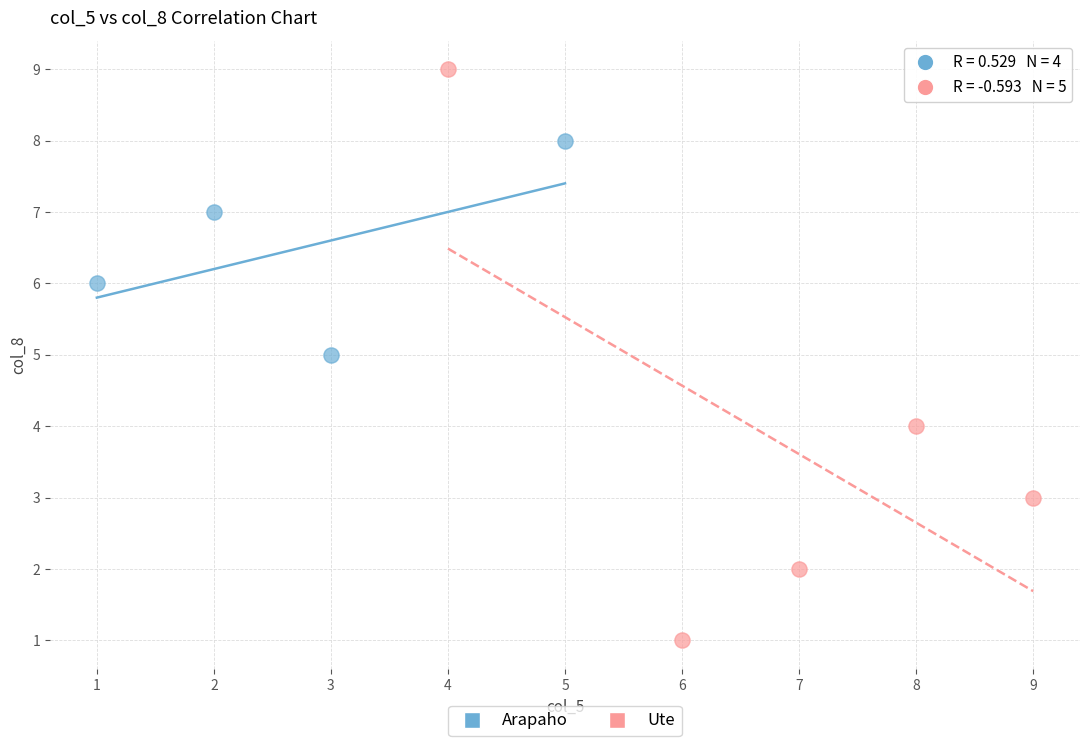

Which series has the largest Y range (max minus min)?

Ute